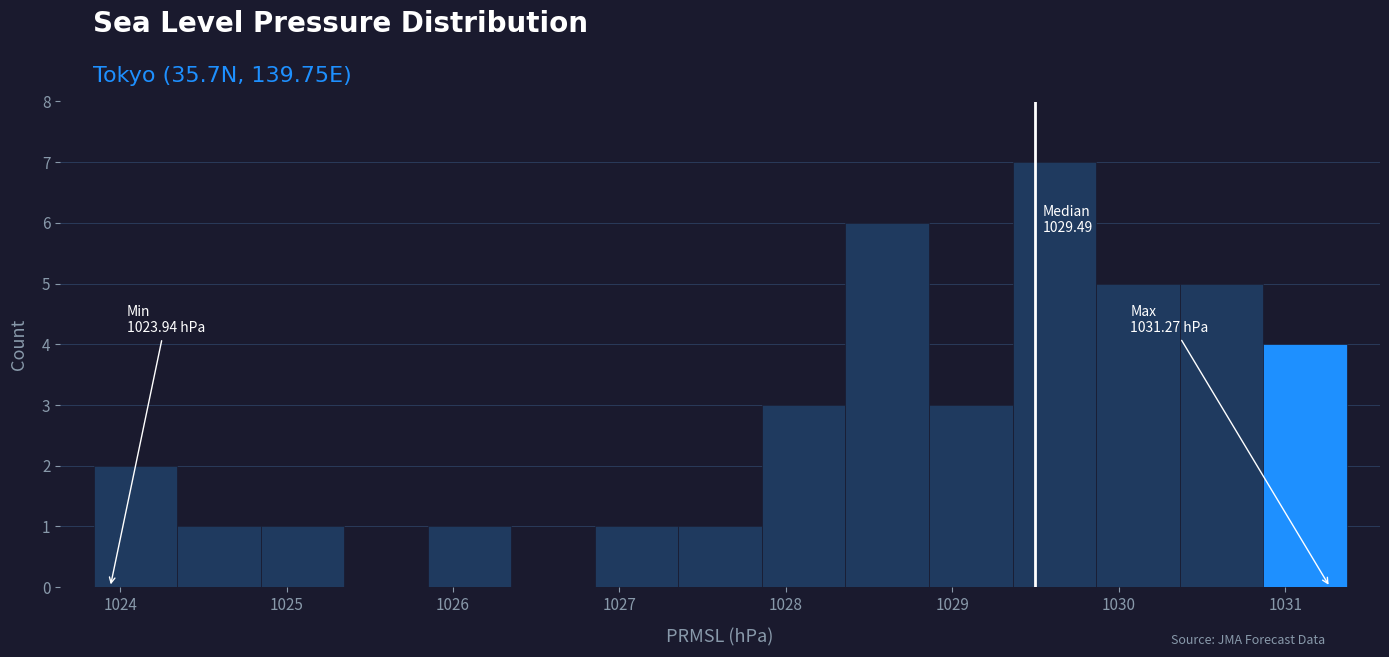

Which range on the x-axis has the tallest bar?

1029.4 to 1029.9